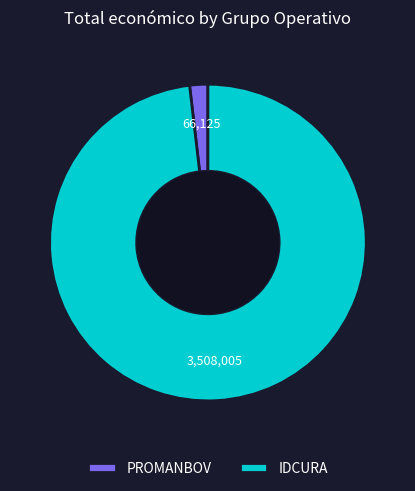

What is the majority slice?

IDCURA